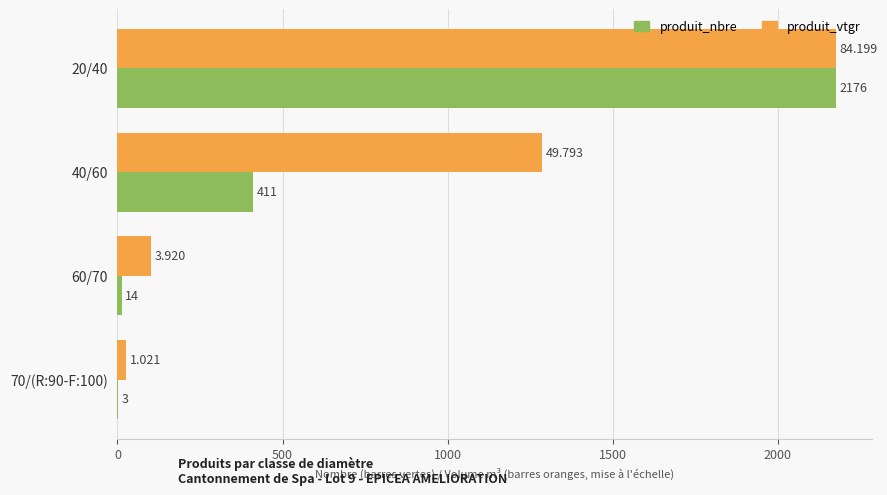

What is the average value of the produit_nbre series?

651.0